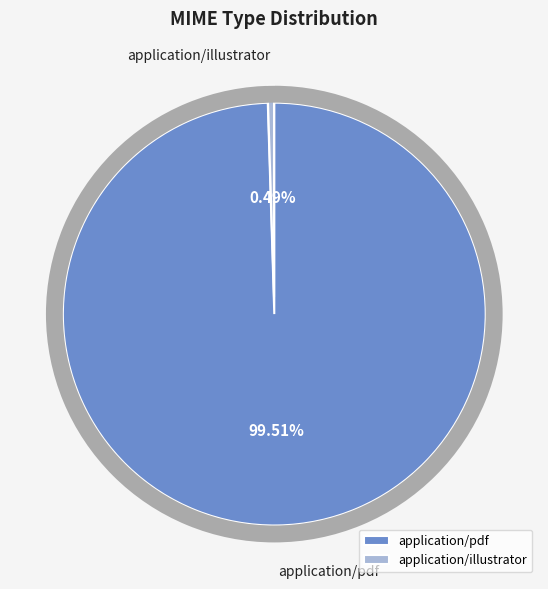

What percentage do application/pdf and application/illustrator together represent?

100.0%